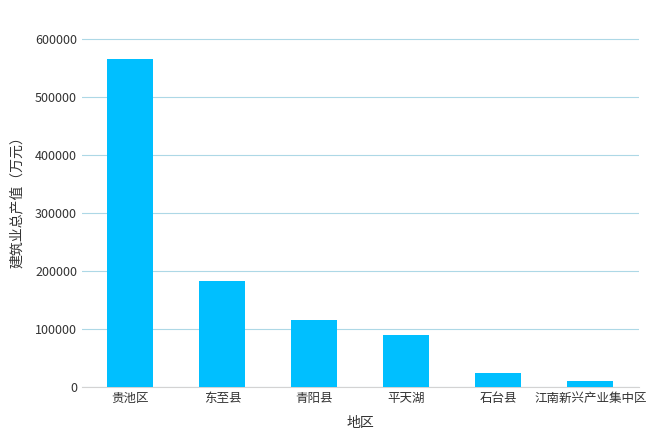

What is the difference between the values at 东至县 and 贵池区?

382518.1